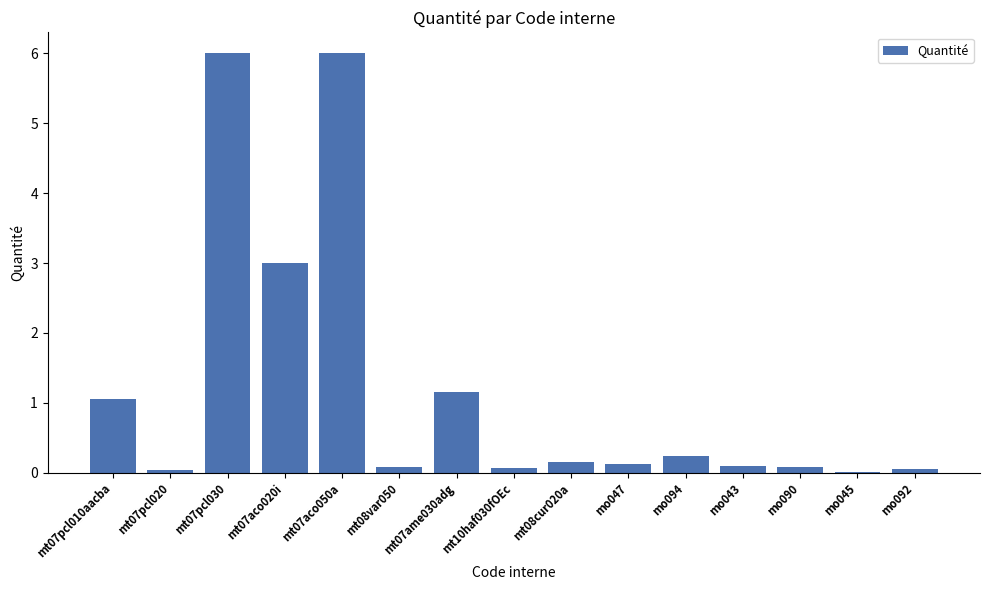

The chart shows a value of 3.0 at mt07aco020i. True or false?

True